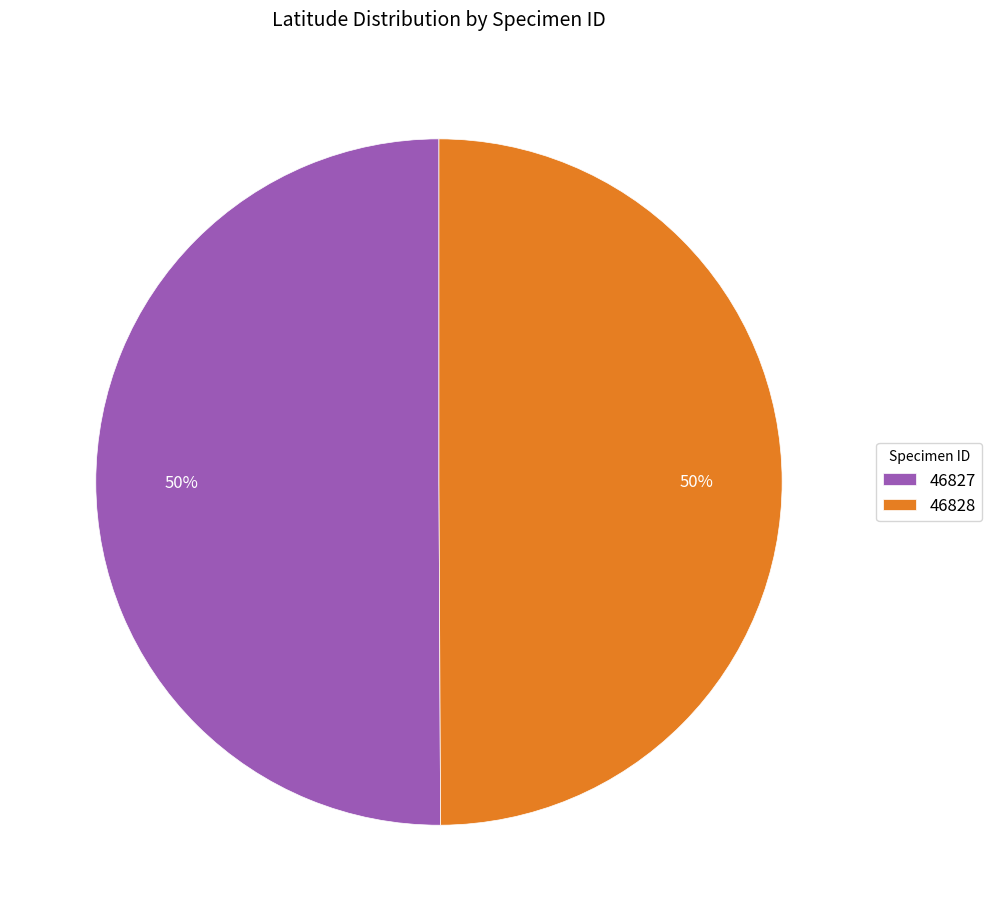

How many segments does this pie chart have?

2